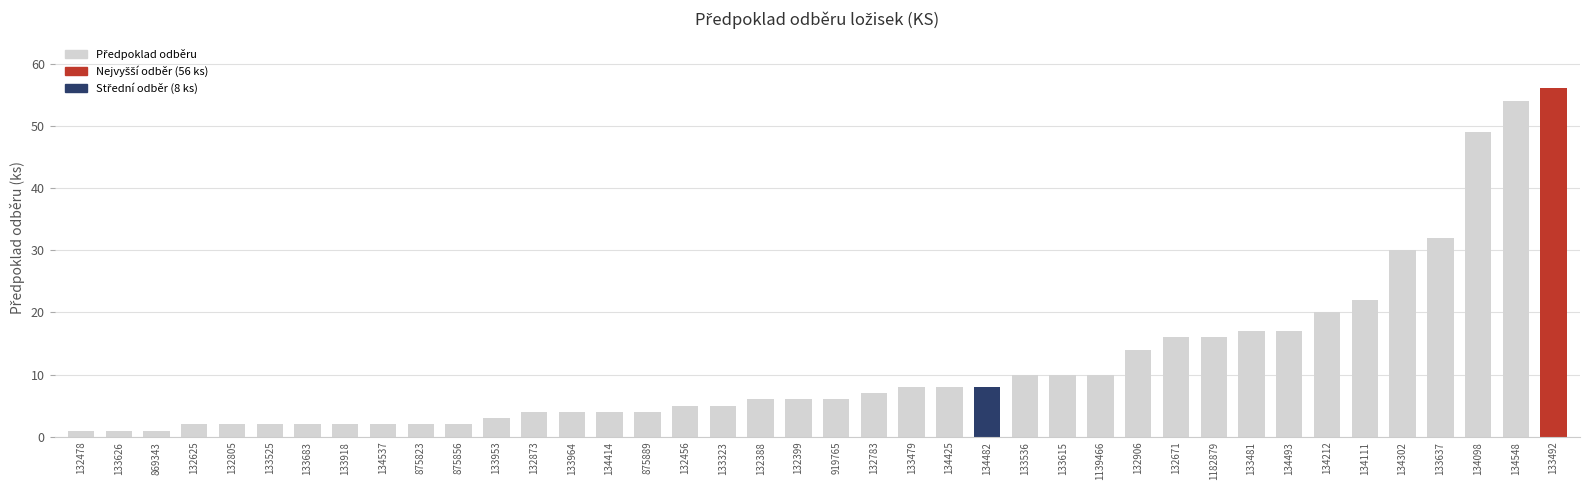

What is the label of the 7th bar from the left?

133683